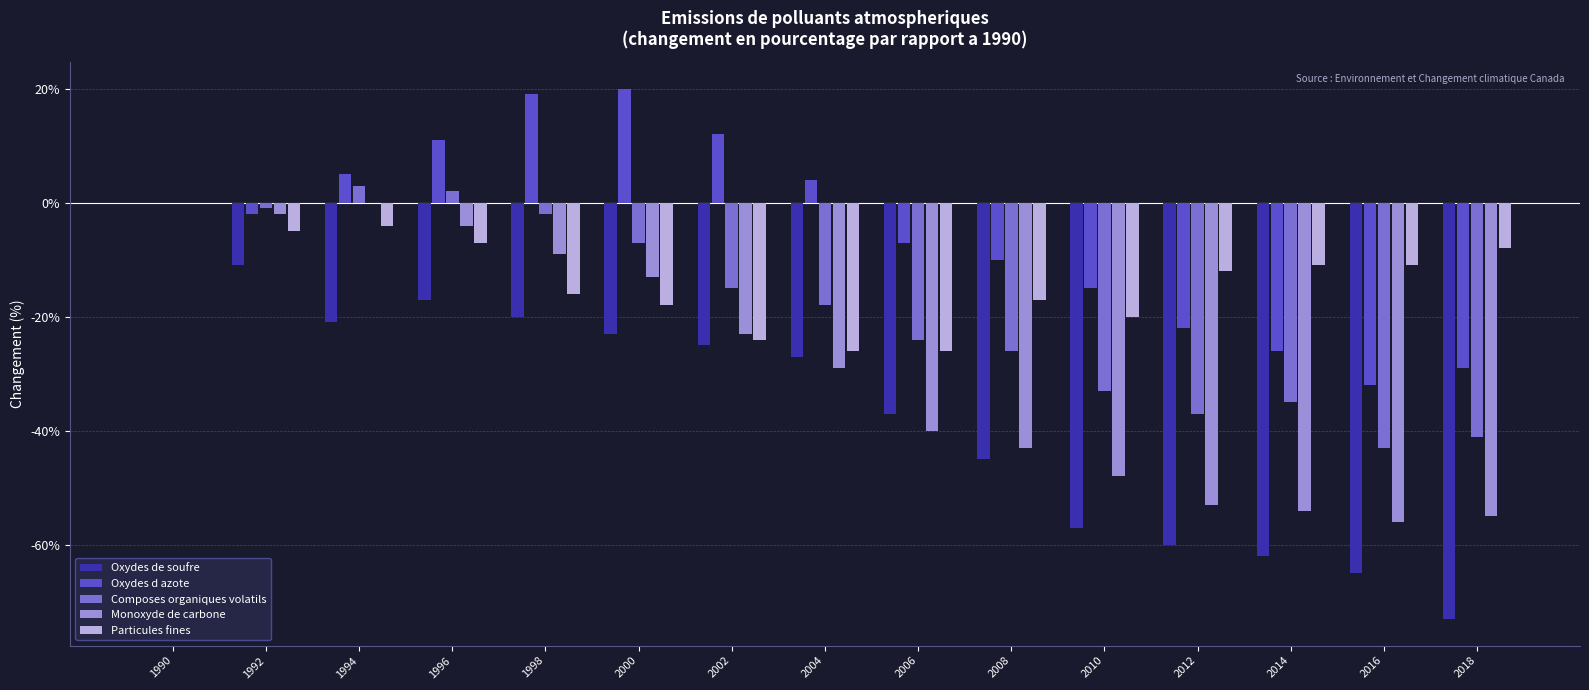

At which category is the sum across all series the highest?

1990